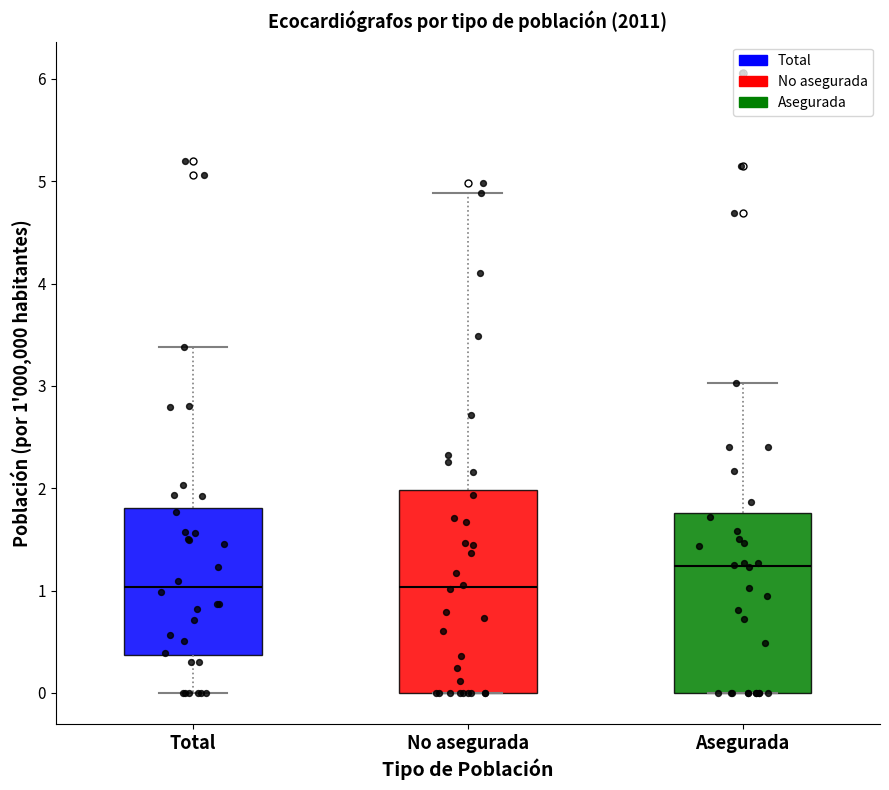

Which box is the tallest, from its lower edge to its upper edge?

No asegurada